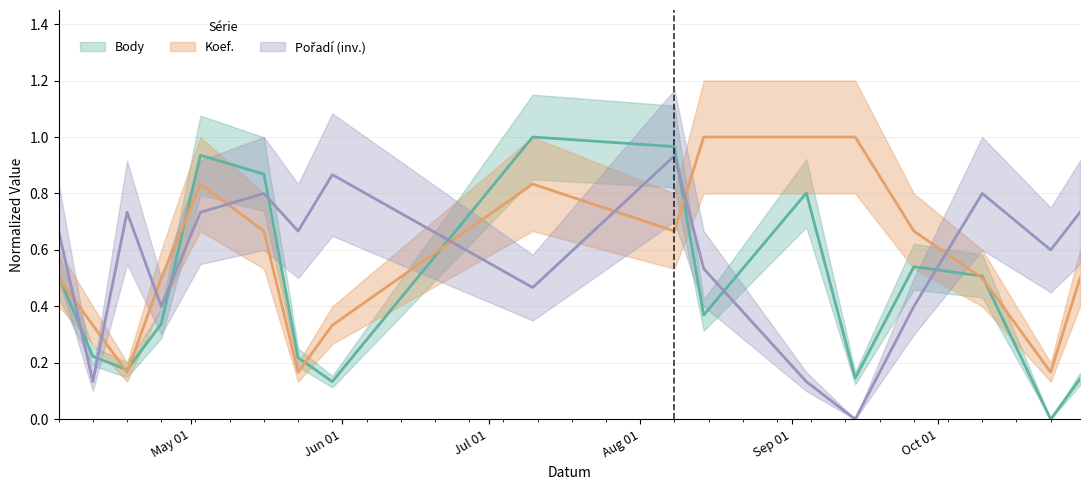

What is the label of the 10th point from the left?

2009-08-08